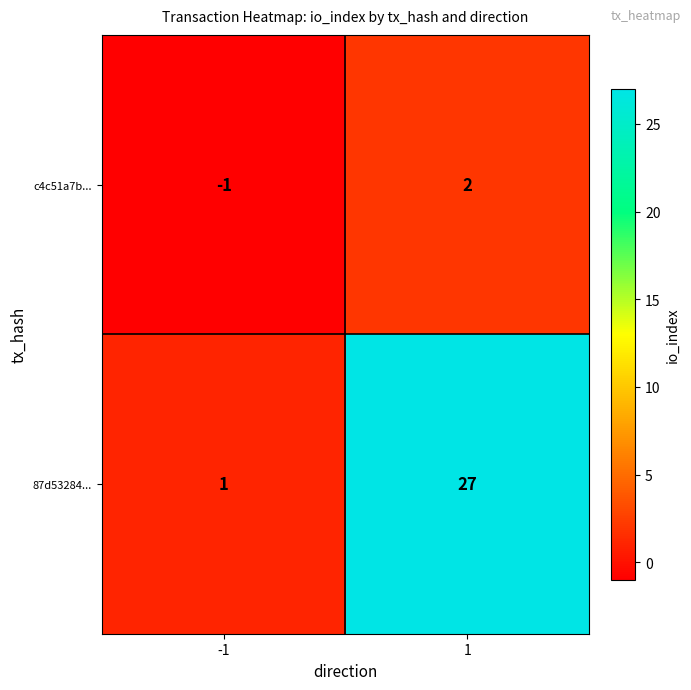

How many data points in c4c51a7b... are less than 2?

1